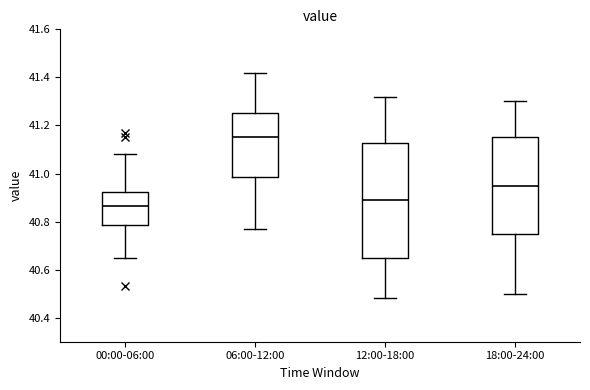

Which box's median line is the lowest?

00:00-06:00